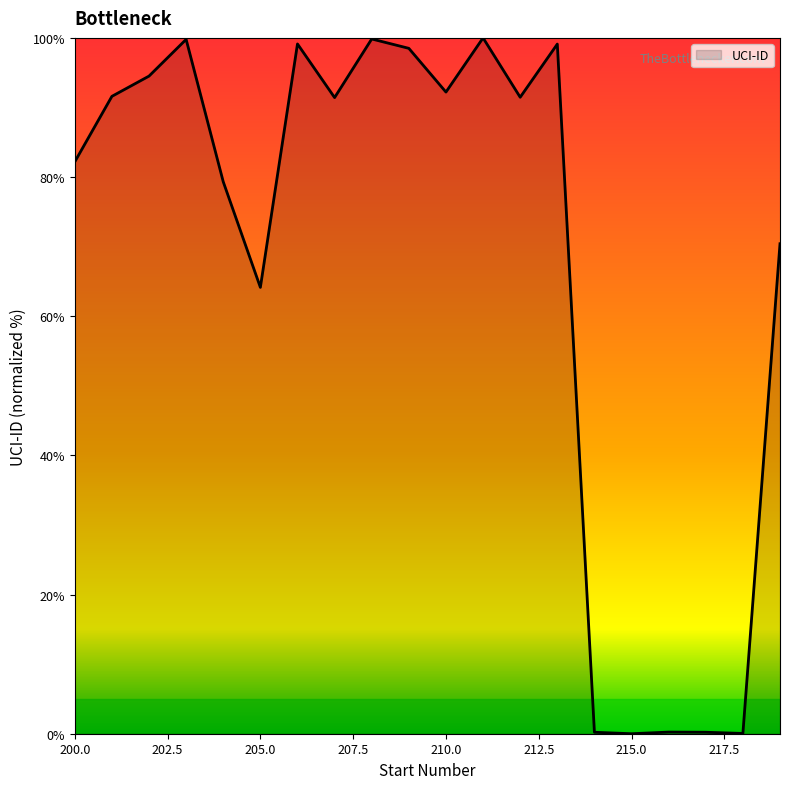

What is the greatest value displayed?

100.0